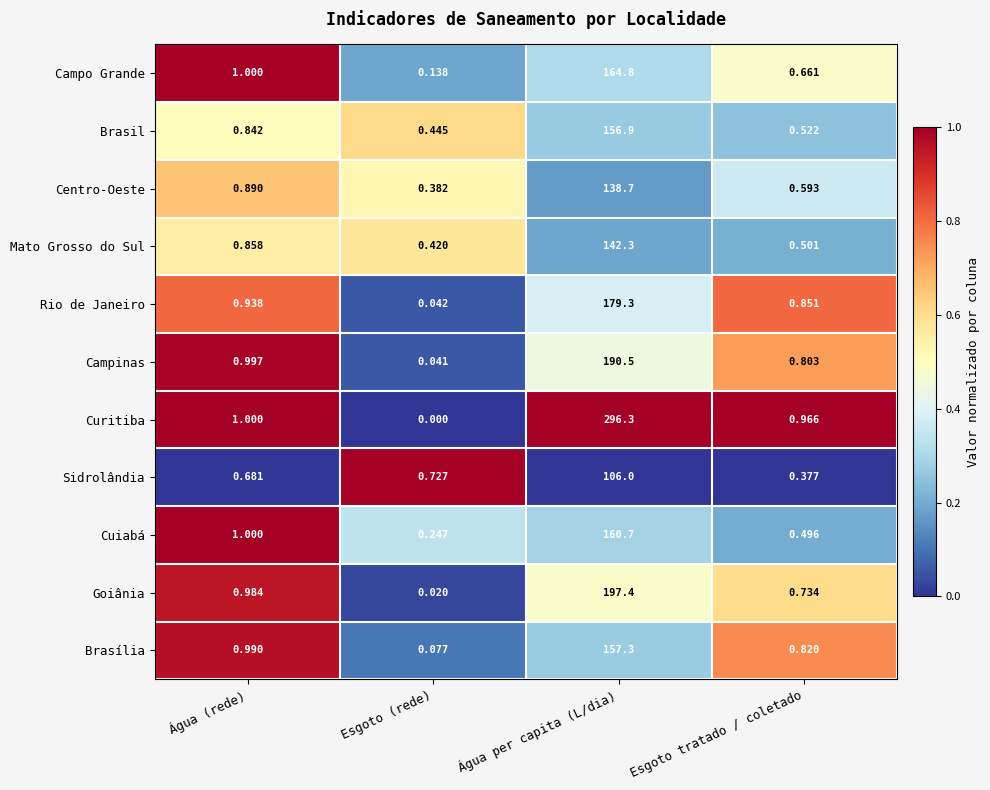

Which series has the widest spread of values?

Curitiba